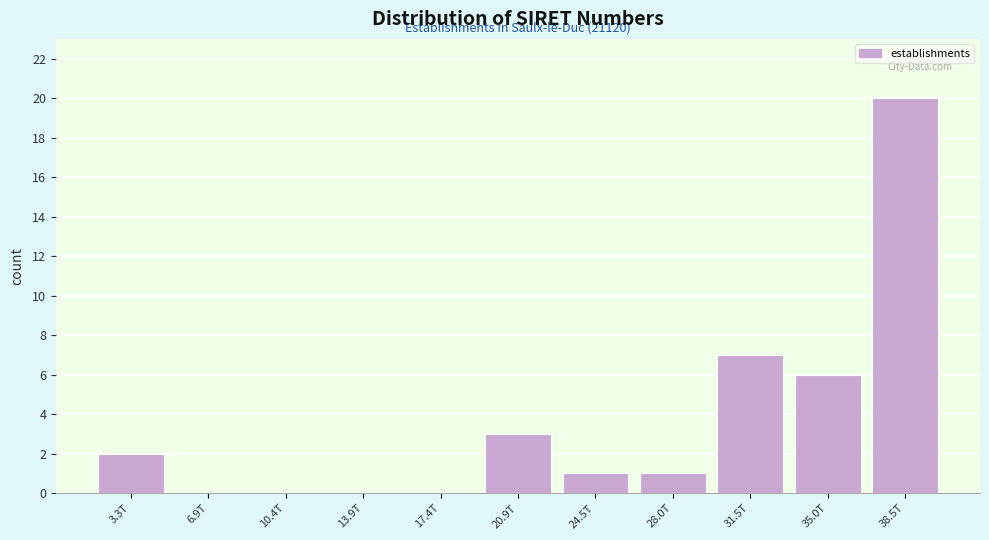

Reading left to right, transcribe all the data shown in this chart.

3.3T=2	6.9T=0	10.4T=0	13.9T=0	17.4T=0	20.9T=3	24.5T=1	28.0T=1	31.5T=7	35.0T=6	38.5T=20